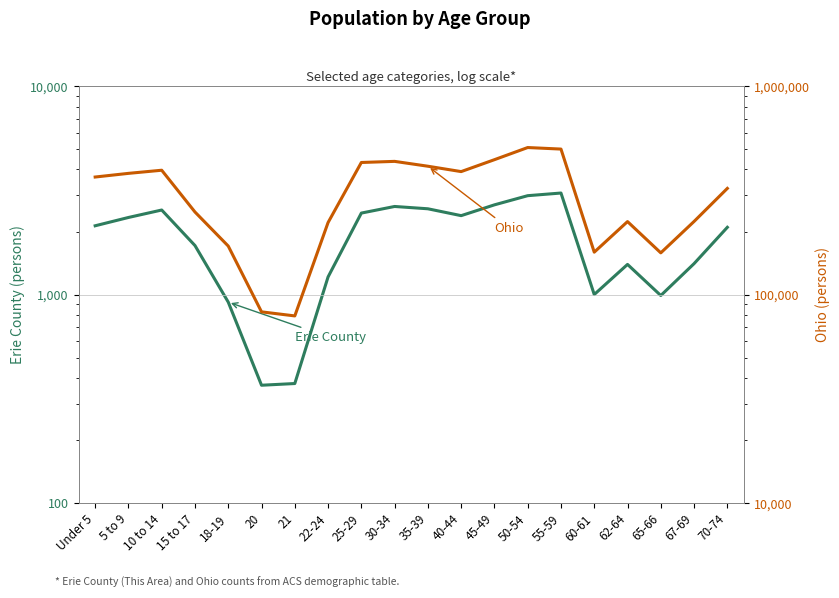

At which category is the sum across all series the highest?

50-54